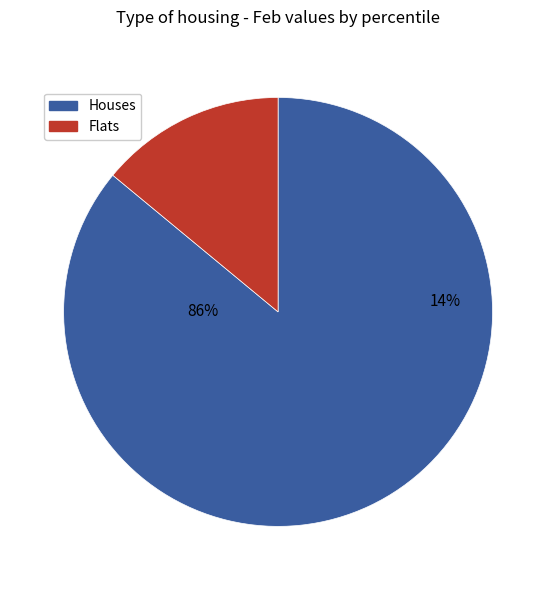

Is pct65 the majority of the pie?

No